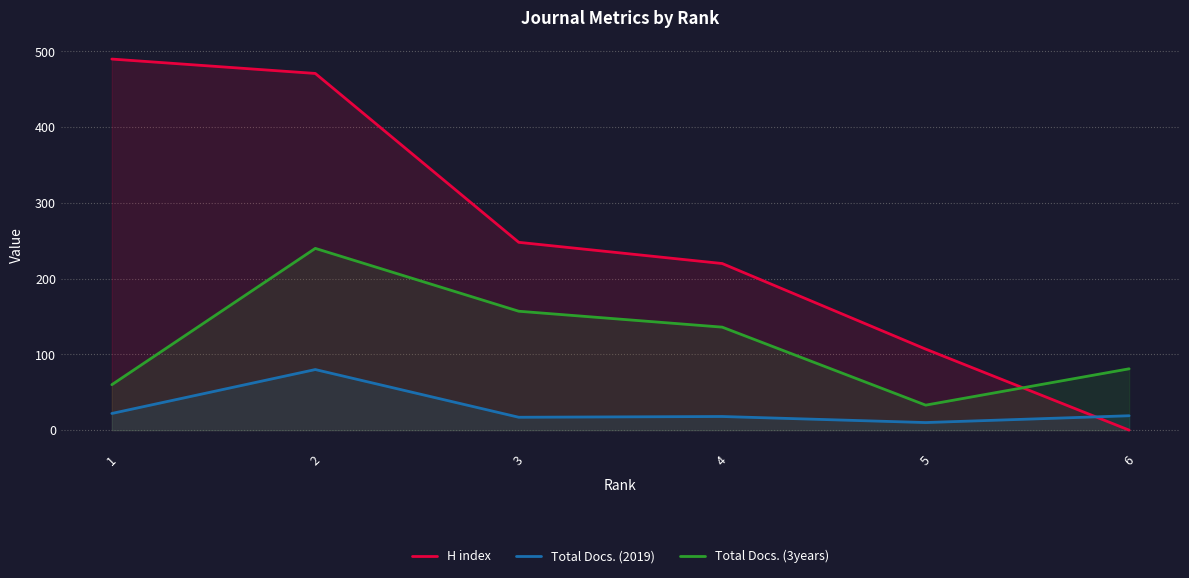

Read the Total Docs. (2019) value at 6.

19